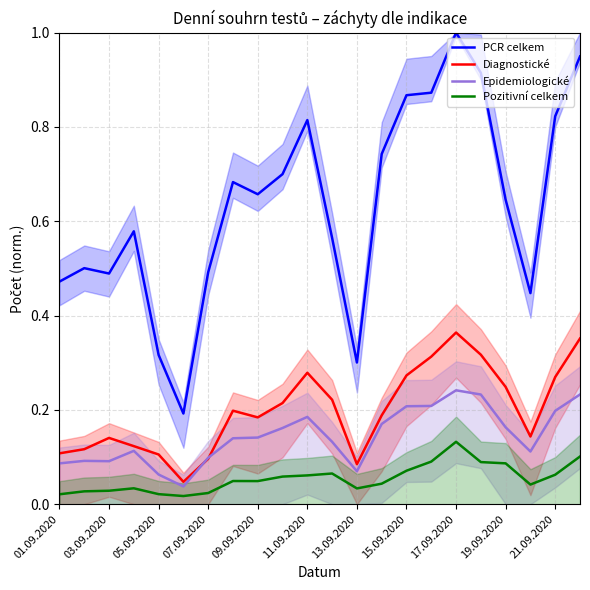

How many data points does each series have?

22